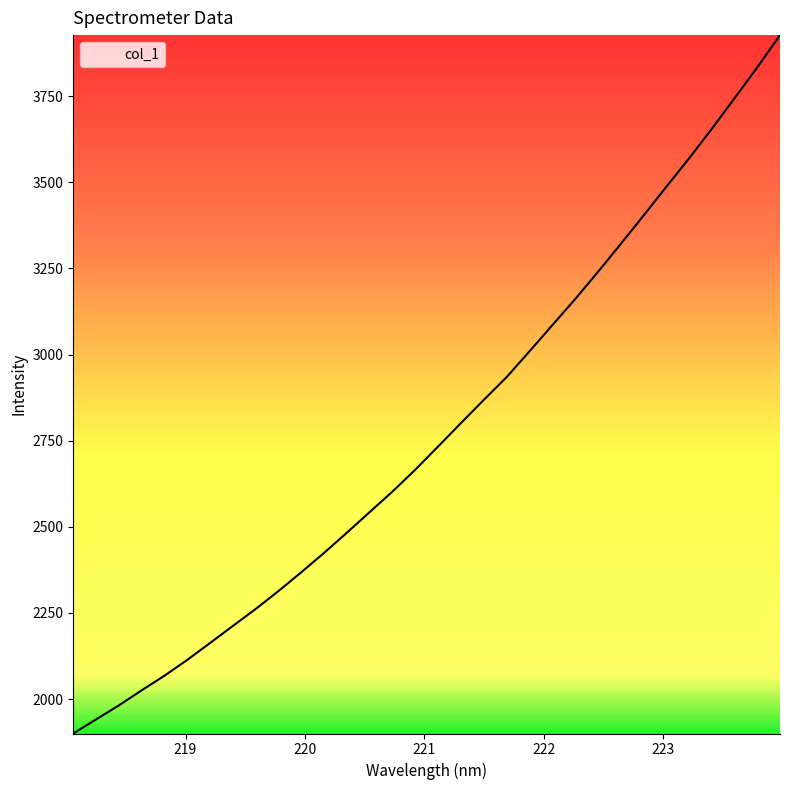

What is the difference between the maximum and minimum values?

2027.2